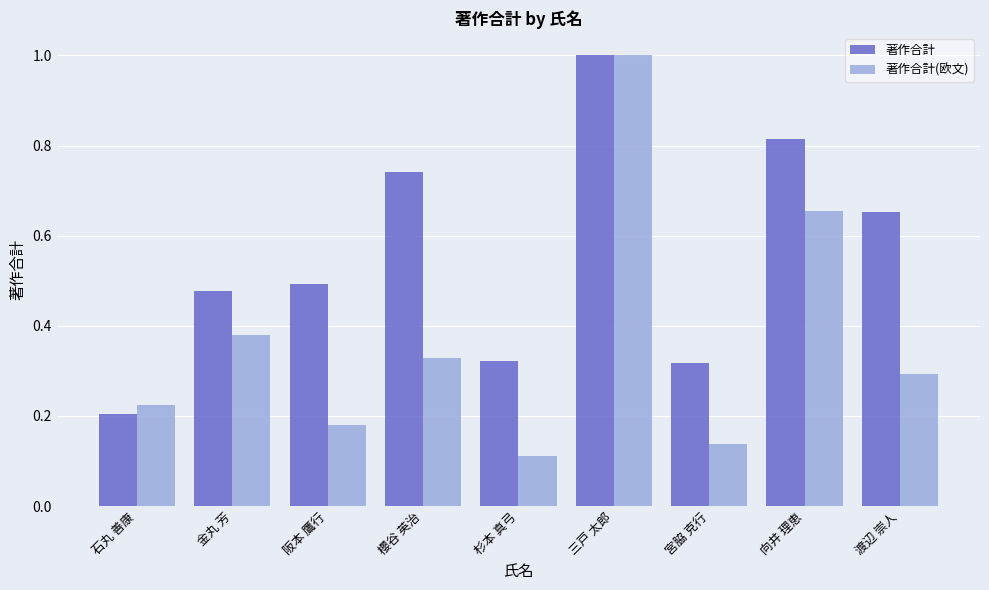

At which label is 著作合計 closest to 0?

石丸 善康